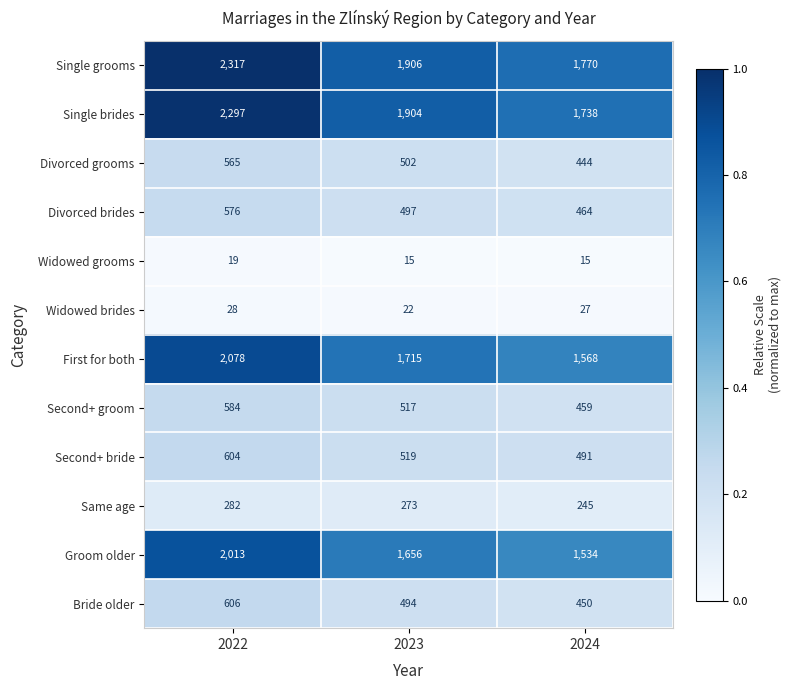

Count the number of data series in this chart.

12